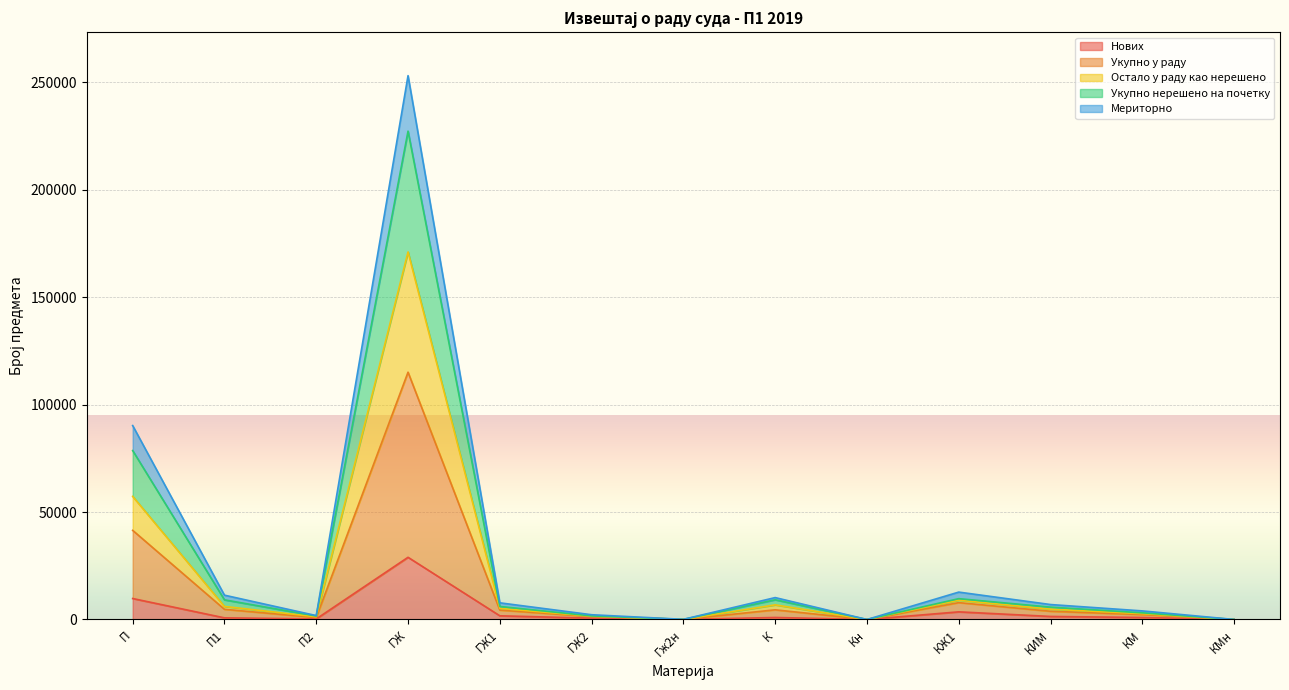

True or false: Нових and Укупно у раду cross at least once.

False